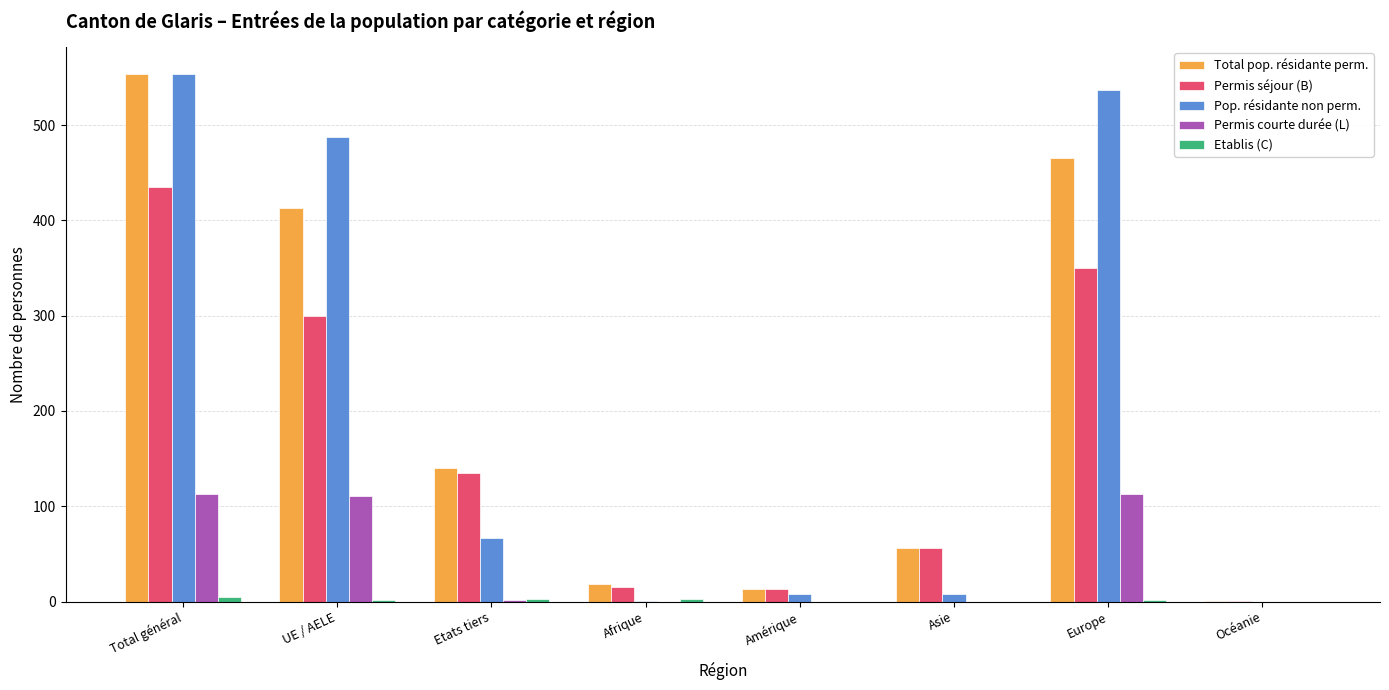

At which category is the sum across all series the highest?

Total général